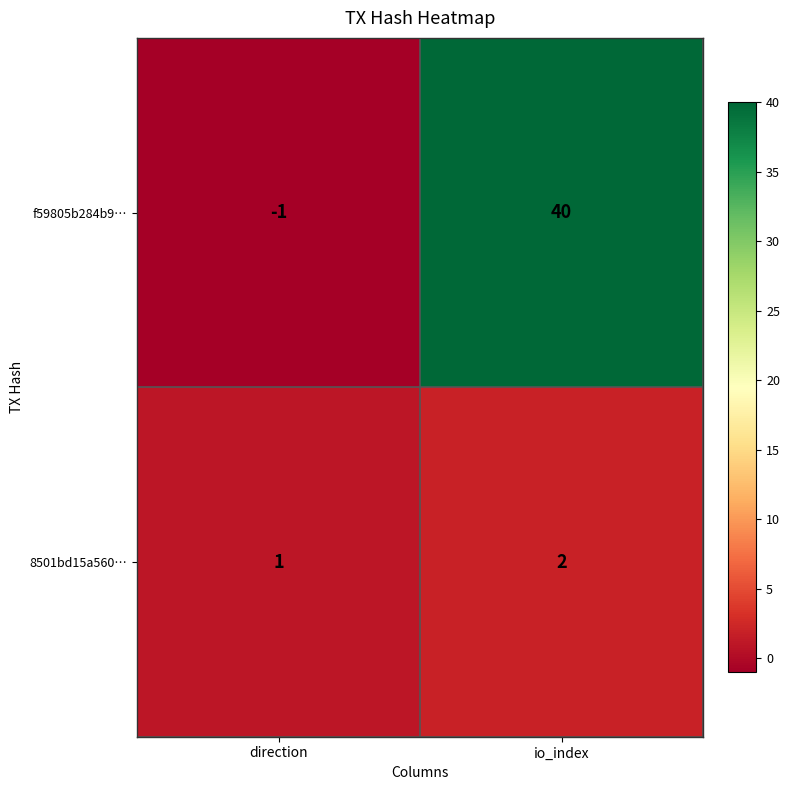

What is the average value of the f59805b284b9… series?

20